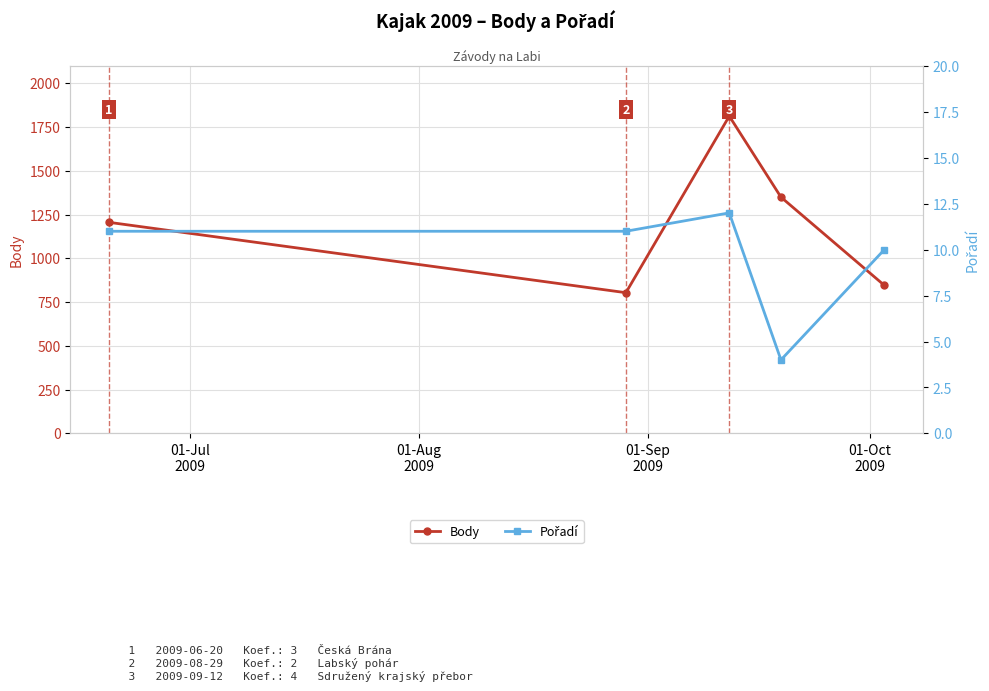

What is the maximum value shown in the chart?

1813